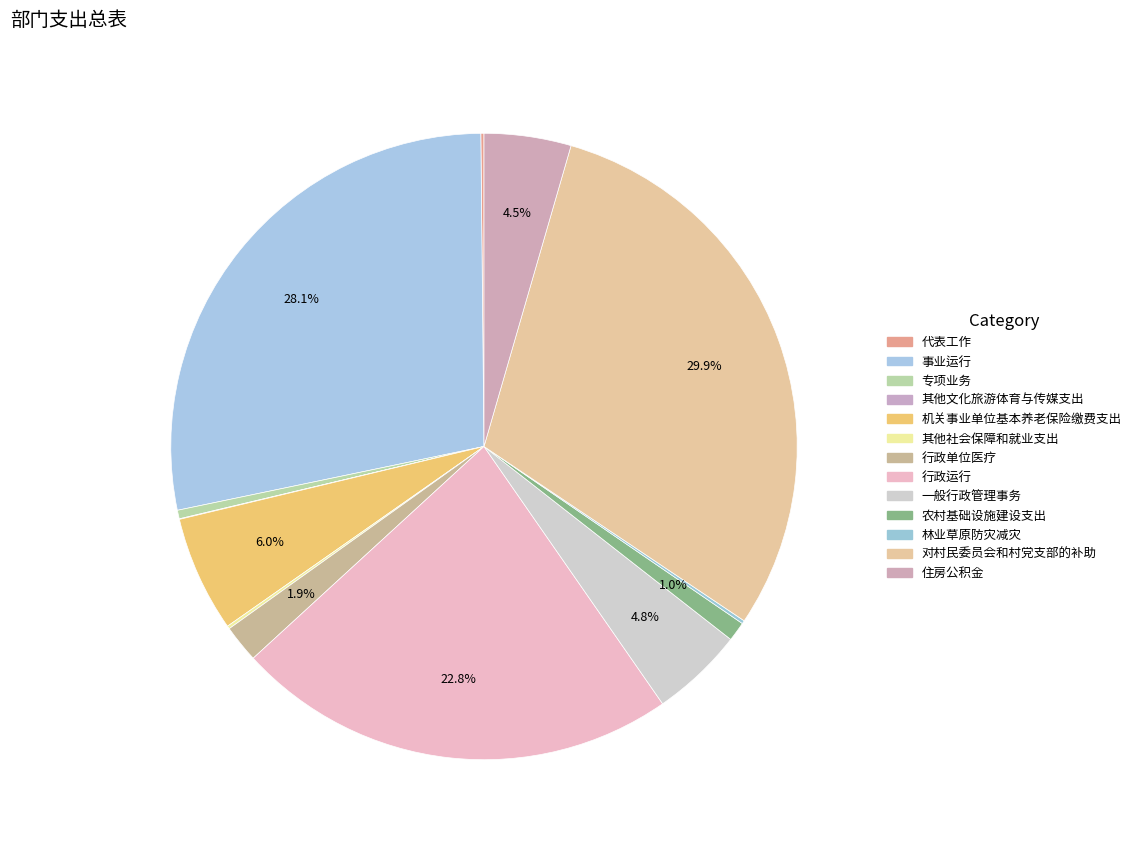

How many segments does this pie chart have?

13